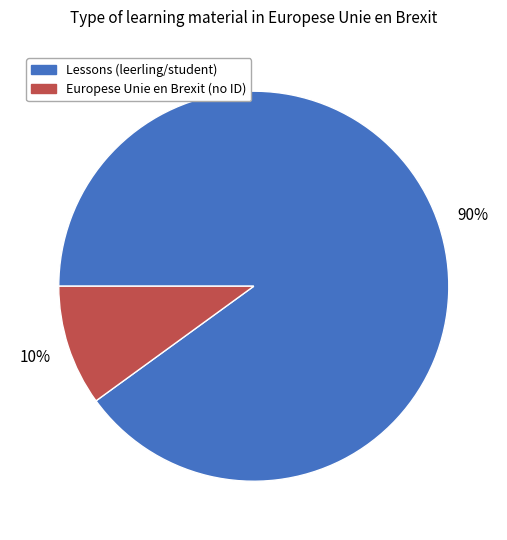

Which category has the biggest portion of the pie?

Lessons (leerling/student)